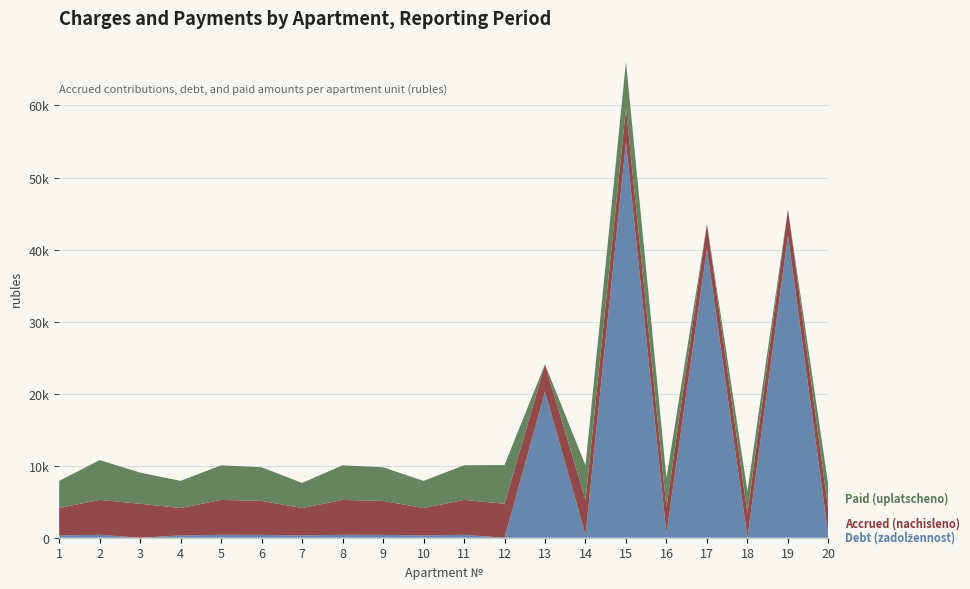

Reading right to left, list all the values displayed in this chart.

Debt (zadolžennost): 288.8	41968.2	0.0	40107.1	604.5	54902.9	403.6	20274.6	0.0	403.6	317.0	392.9	403.6	317.4	392.9	403.6	317.0	0.0	403.6	317.0
Accrued (nachisleno): 3460.6	3604.4	3364.7	3444.6	3604.4	4715.3	4843.2	3804.2	4715.3	4843.2	3804.2	4715.3	4843.2	3804.2	4715.3	4843.2	3804.2	4715.3	4843.2	3804.2
Paid (uplatscheno): 3431.1	0.0	3084.3	0.0	4080.0	6458.9	4802.0	0.0	5380.8	4802.0	3771.9	4675.2	4802.0	3485.5	4675.2	4802.0	3771.9	4322.3	5526.8	3771.9